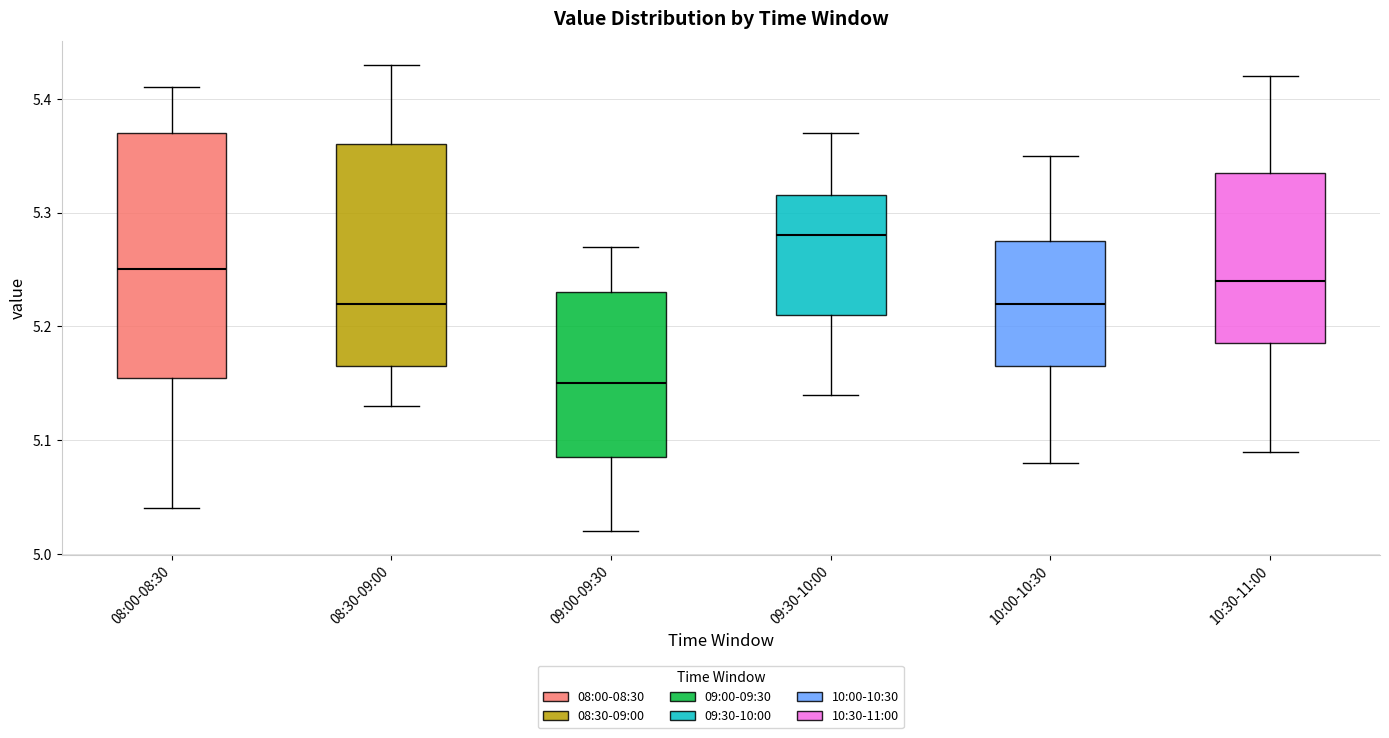

Which box has the lowest median line?

09:00-09:30